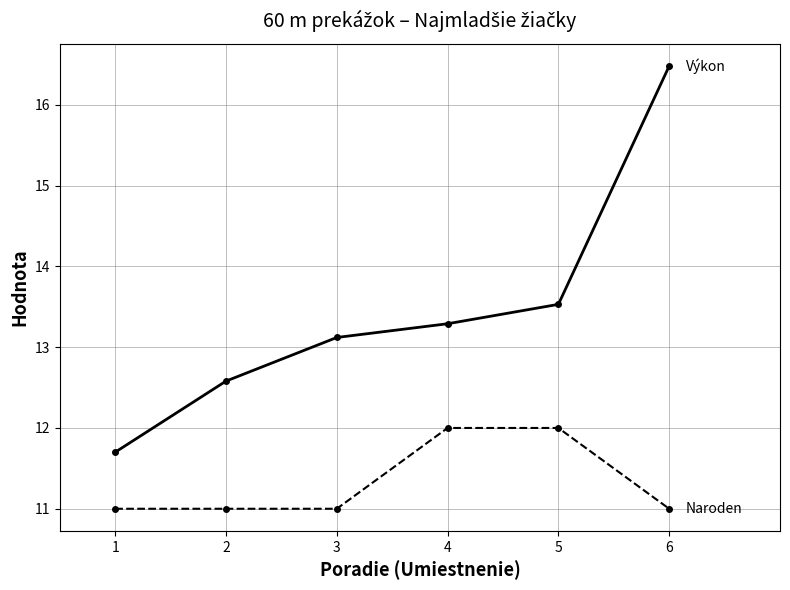

How many series are shown in this chart?

2